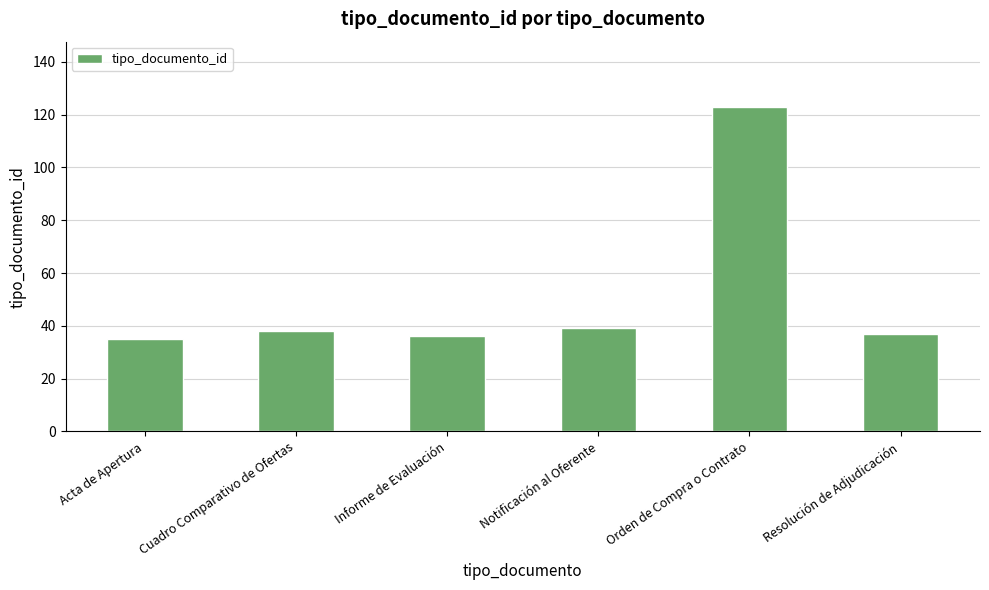

Is it true that the value at Informe de Evaluación is 49?

False